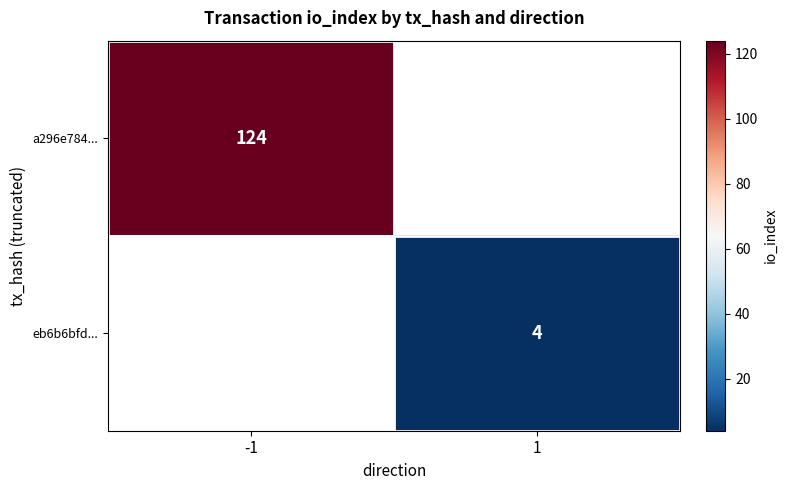

Is it true that eb6b6bfd... equals 4 at 1?

True